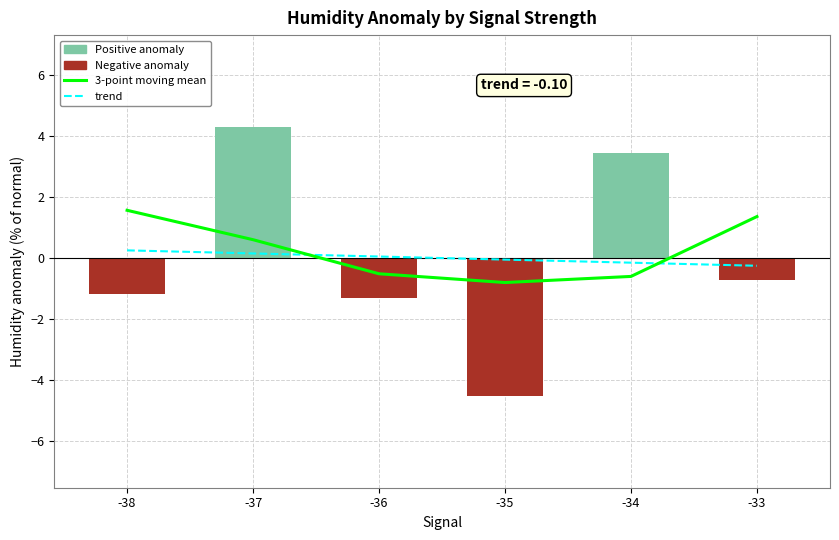

Is it true that trend equals 0.1 at -36?

True